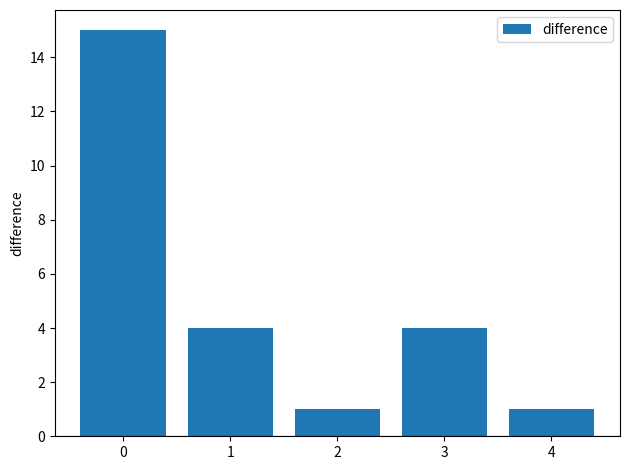

Read the value at 4.

1